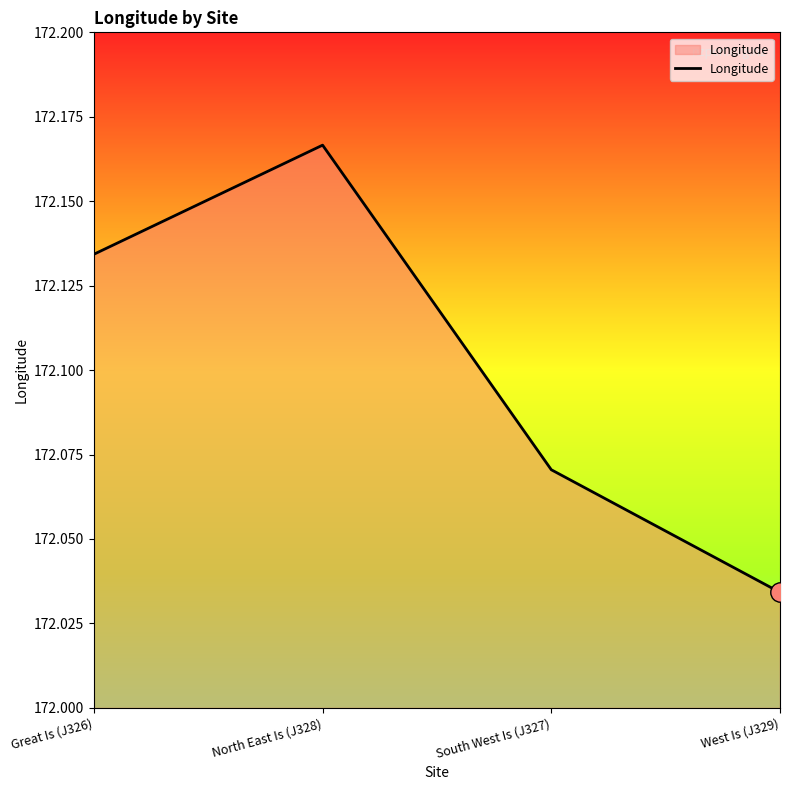

What position from the left is South West Is (J327)?

3